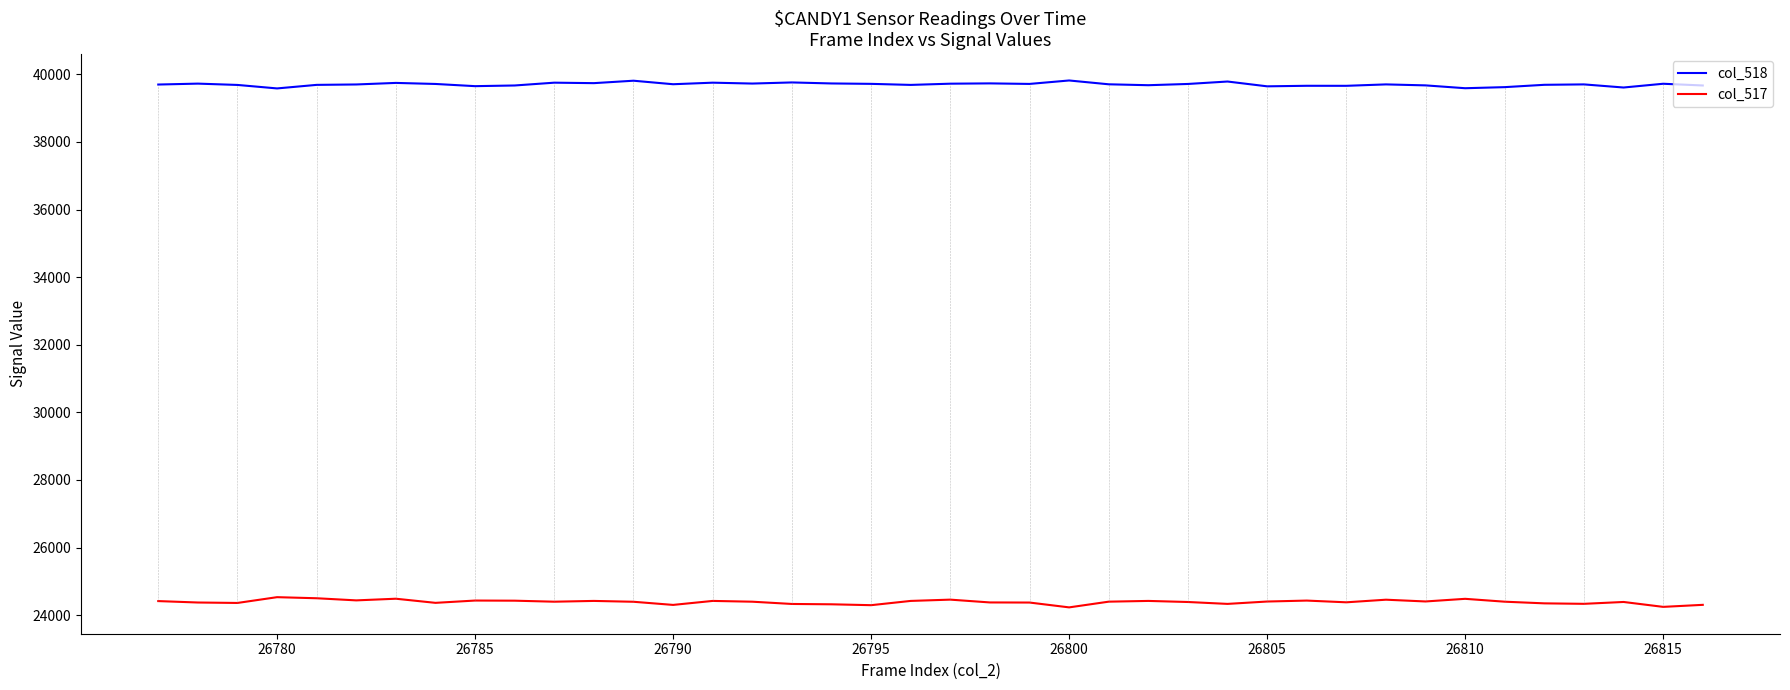

True or false: col_517 and col_518 intersect in this chart.

False